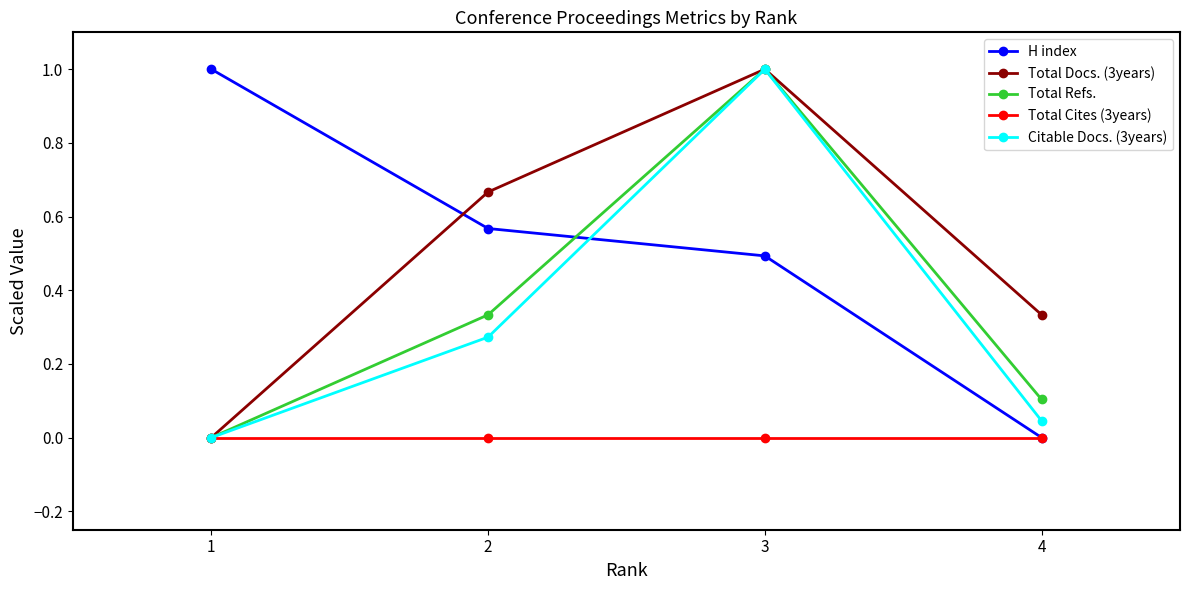

Count the number of categories in the chart.

4